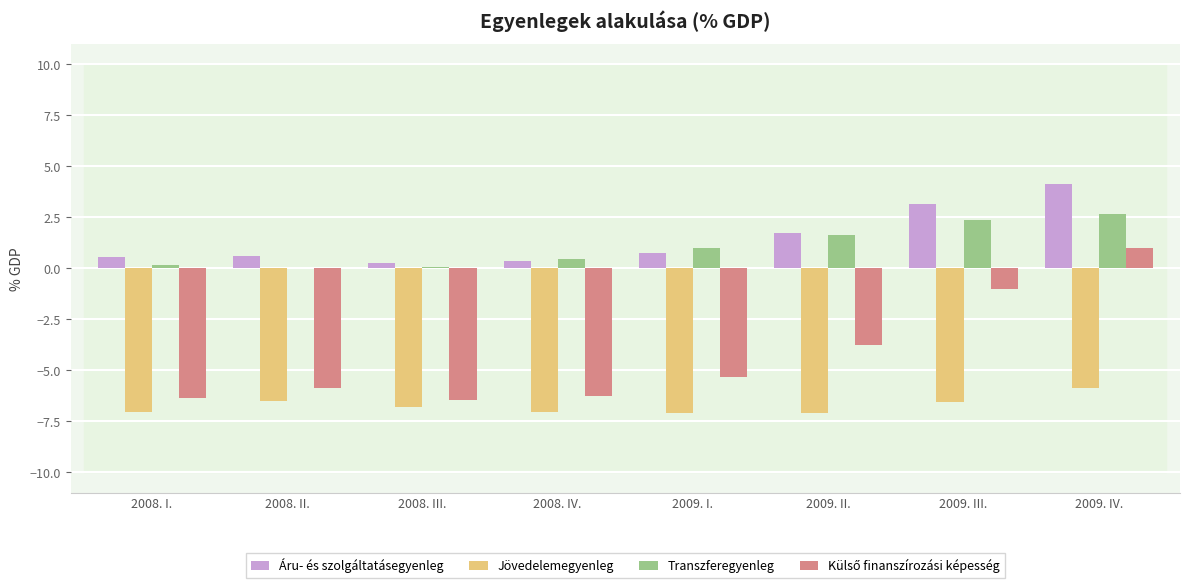

What is the maximum value for Jövedelemegyenleg?

-5.8